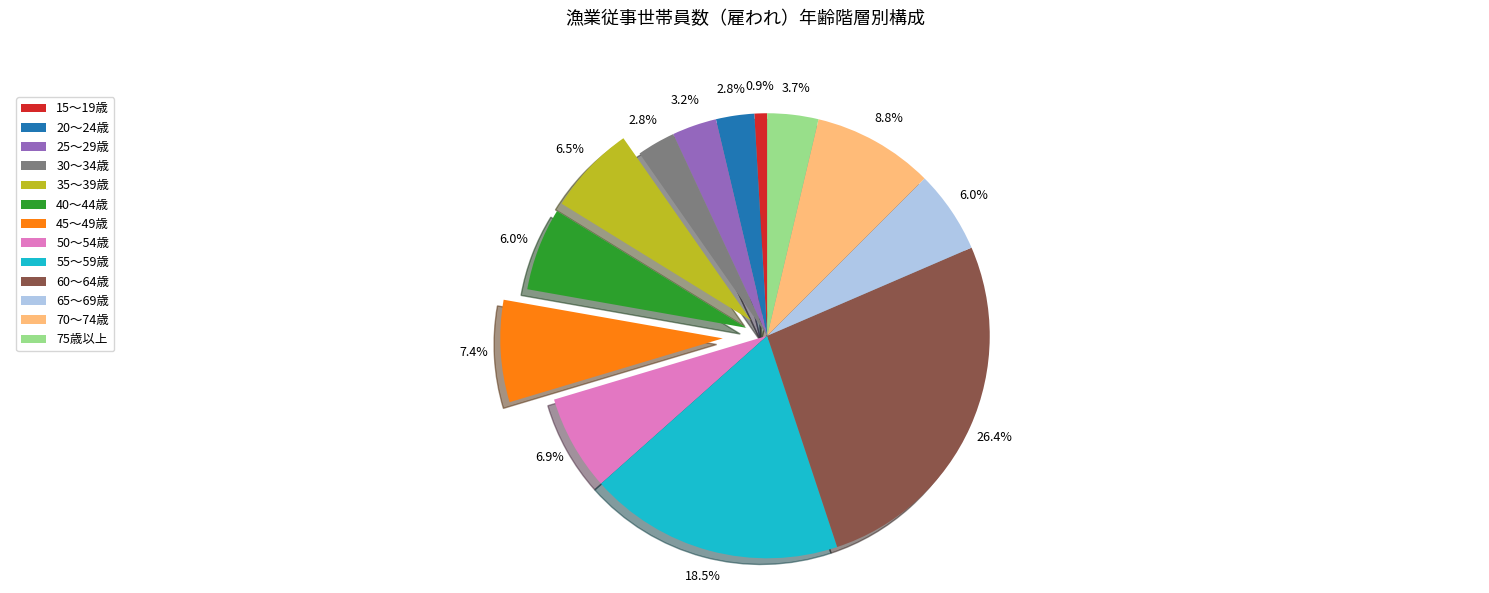

Between 35～39歳 and 45～49歳, which is larger?

45～49歳